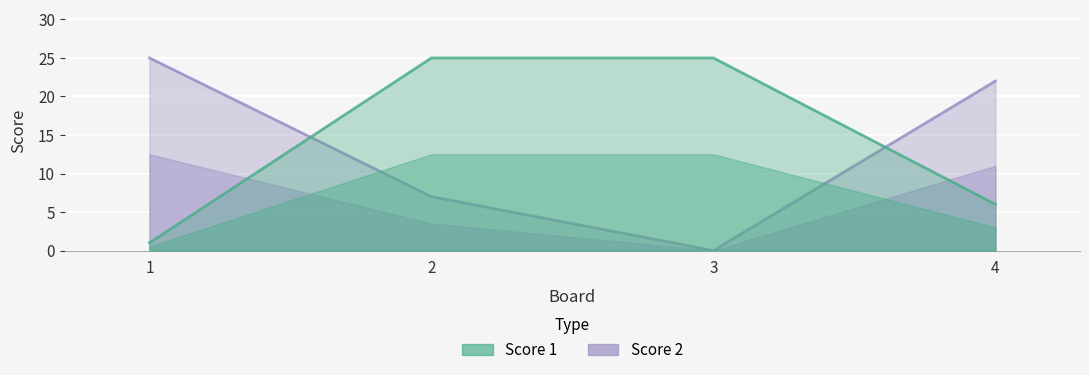

Reading right to left, list all the values displayed in this chart.

Score 1: 4=6	3=25	2=25	1=1
Score 2: 4=22	3=0	2=7	1=25